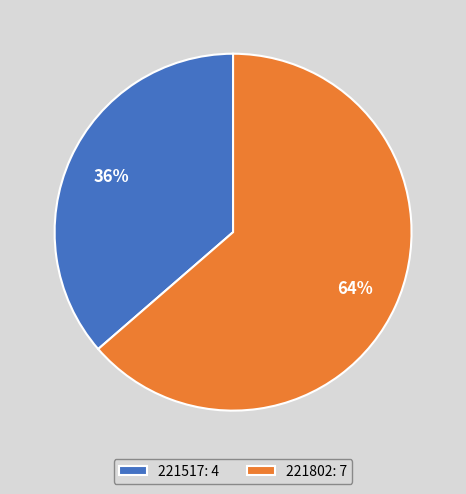

True or false: 221802 accounts for 53% of the total.

False